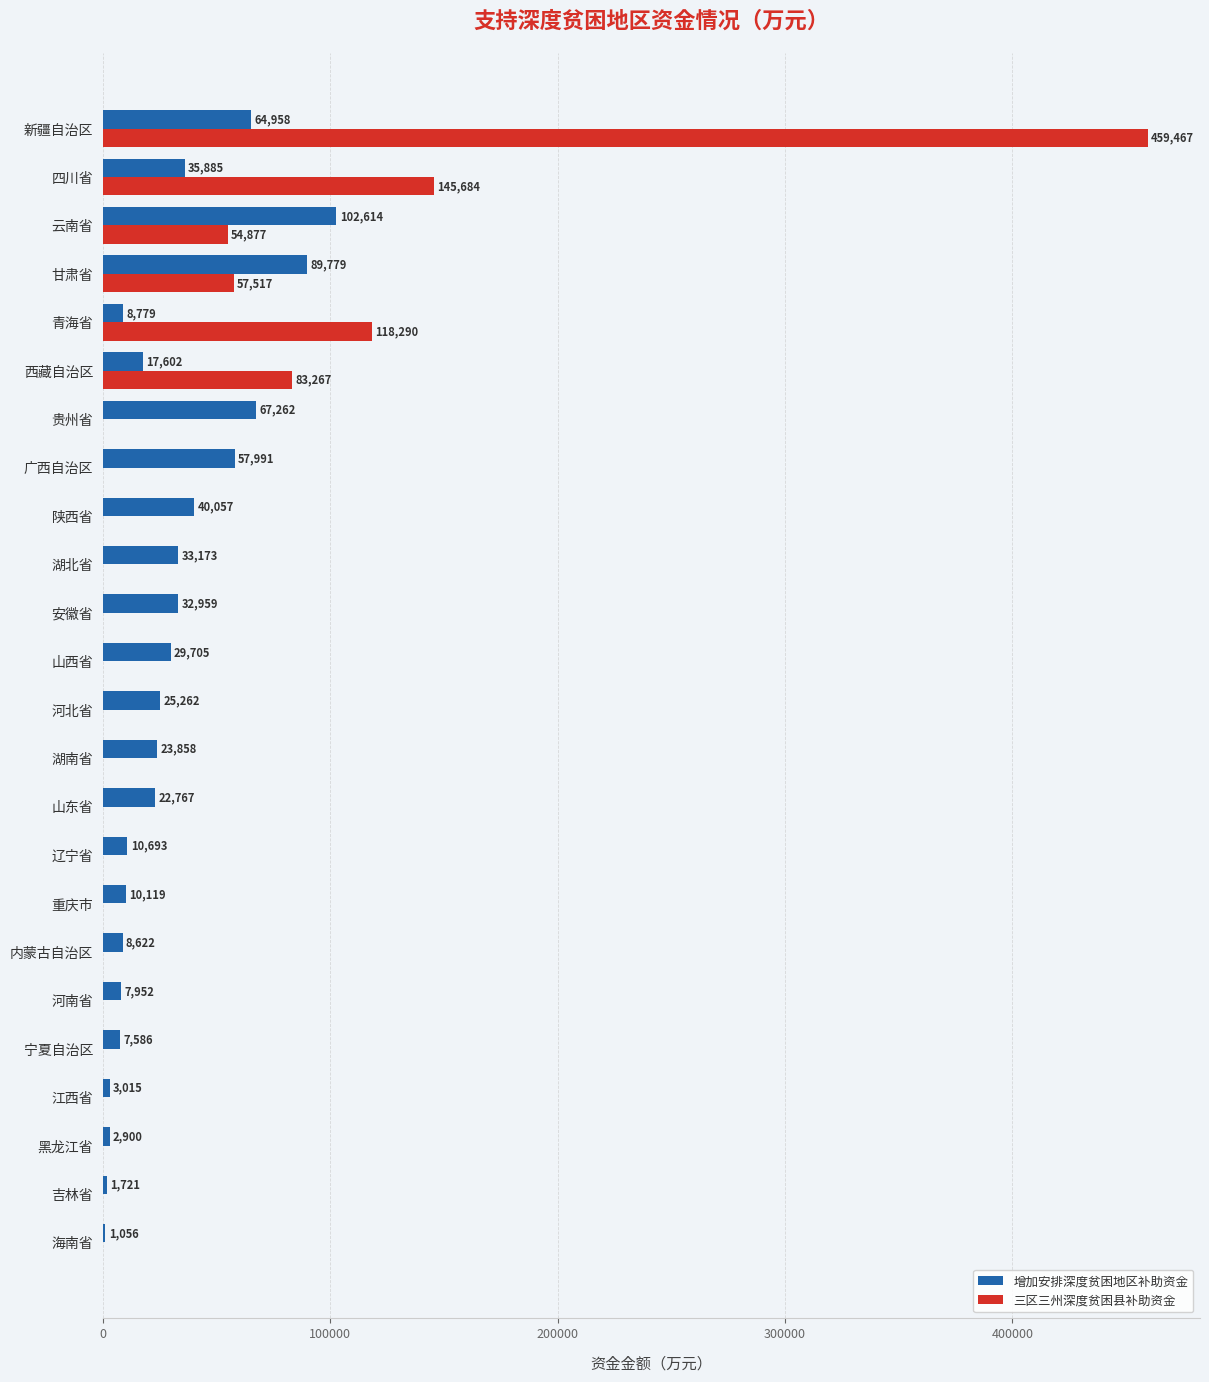

Is the value of 增加安排深度贫困地区补助资金 at 重庆市 greater than the value of 三区三州深度贫困县补助资金 at 辽宁省?

Yes